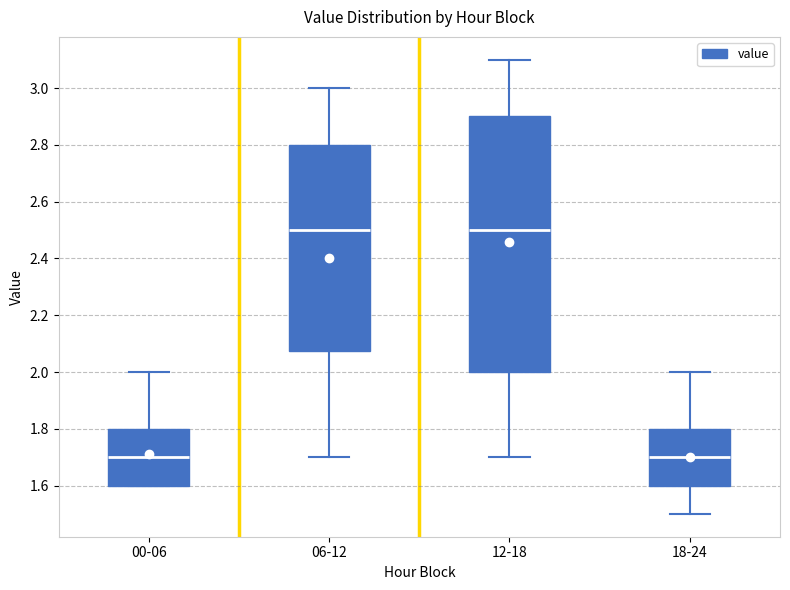

Comparing the boxes themselves (not the whiskers), which one is the tallest?

12-18